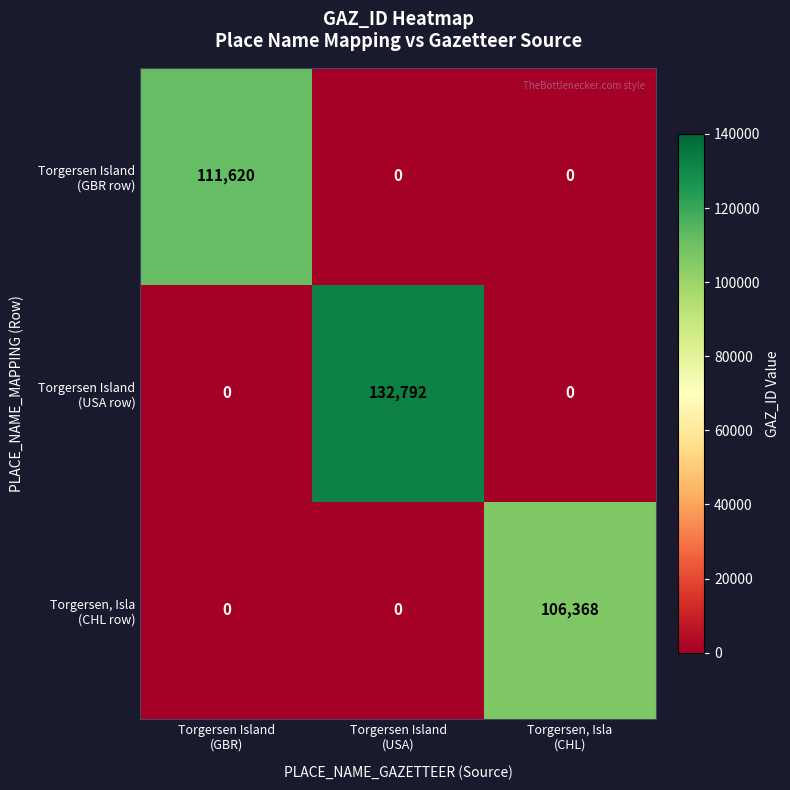

How many data points does each series have?

3